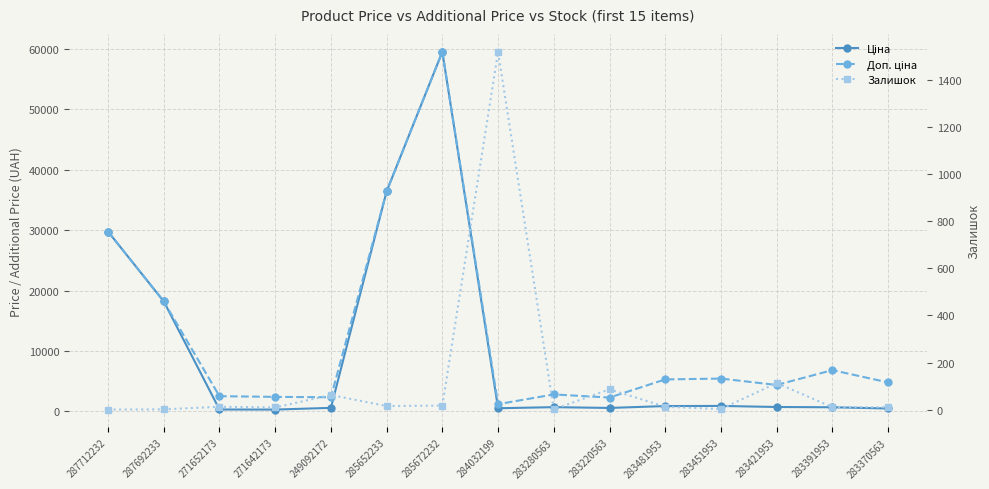

What is the average value of the Доп. ціна series?

12280.4